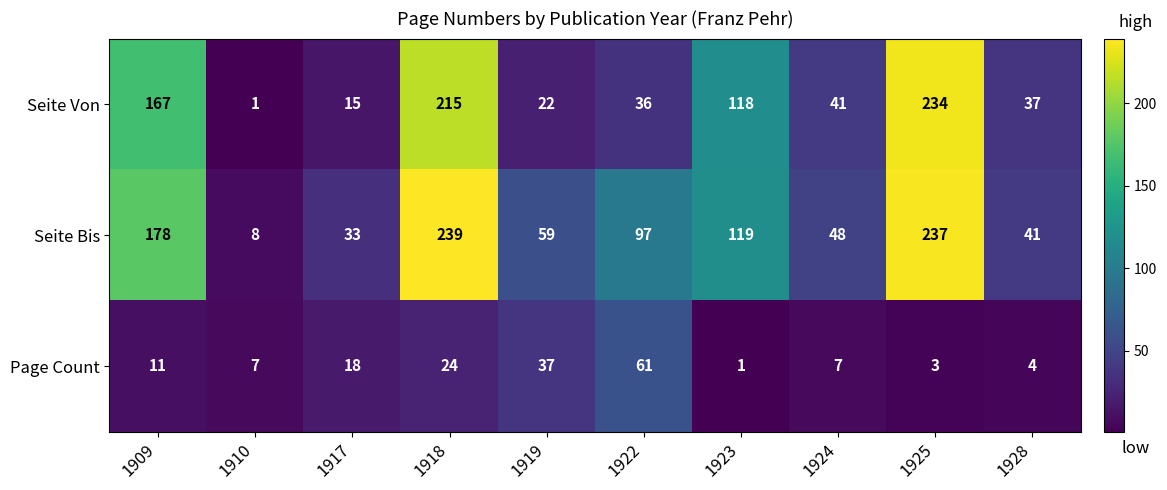

Is it true that Seite Bis equals 97 at 1922?

True